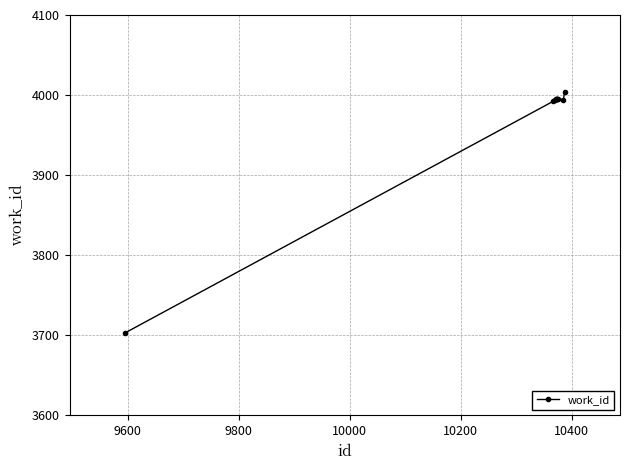

What is the difference between the maximum and minimum values?

301